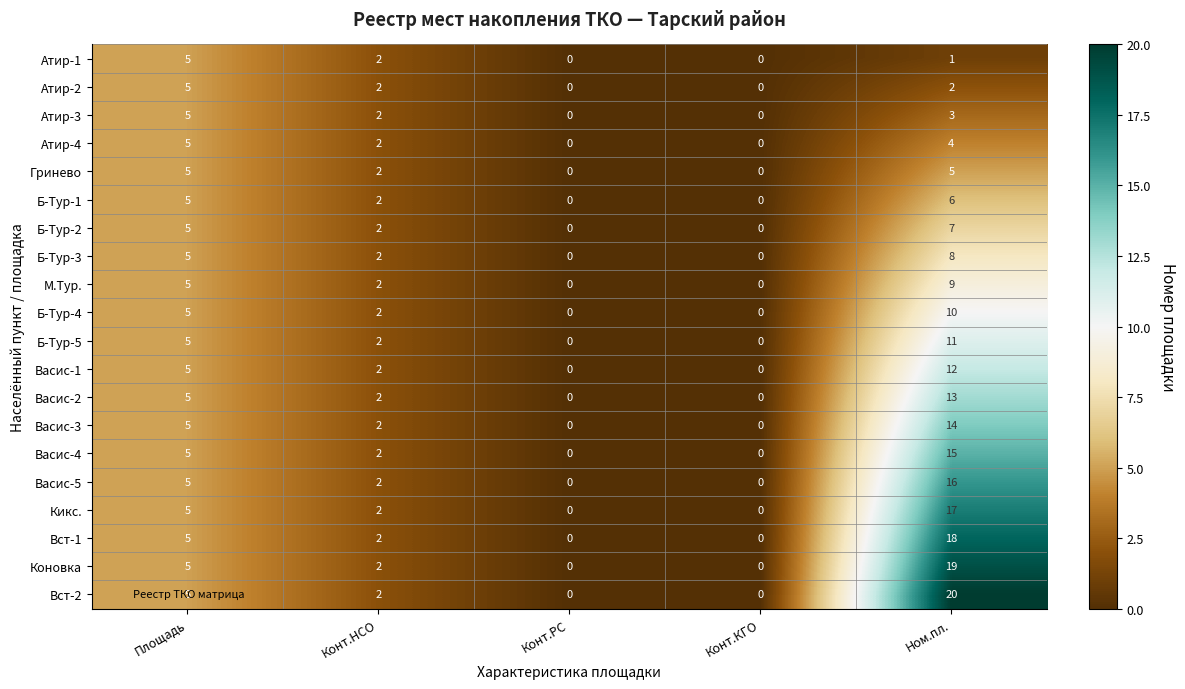

How many distinct data groups are displayed?

20